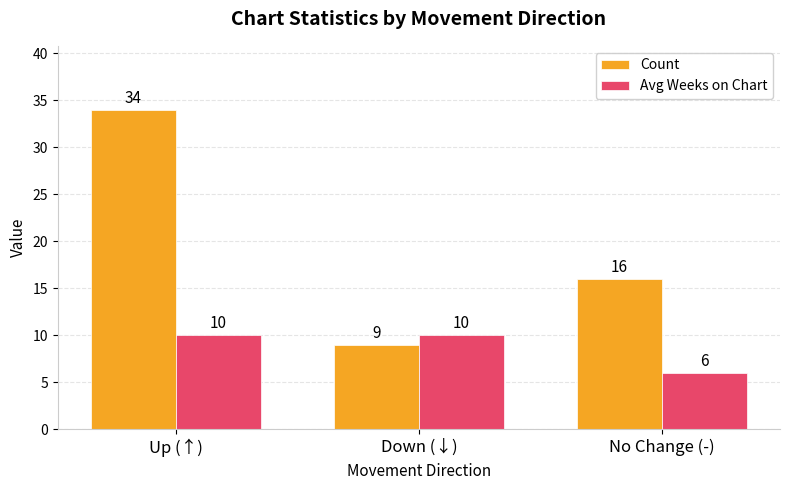

Reading left to right, what are all the values shown in this chart?

Count: Up (↑)=34	Down (↓)=9	No Change (-)=16
Avg Weeks on Chart: Up (↑)=10	Down (↓)=10	No Change (-)=6